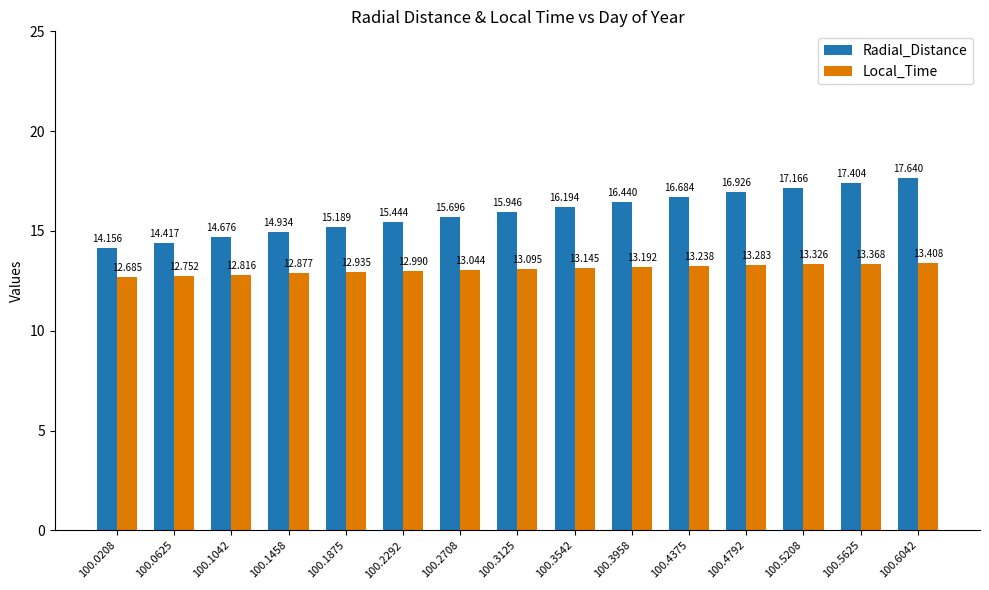

Between 100.1042 and 100.6042, which series saw the biggest shift?

Radial_Distance